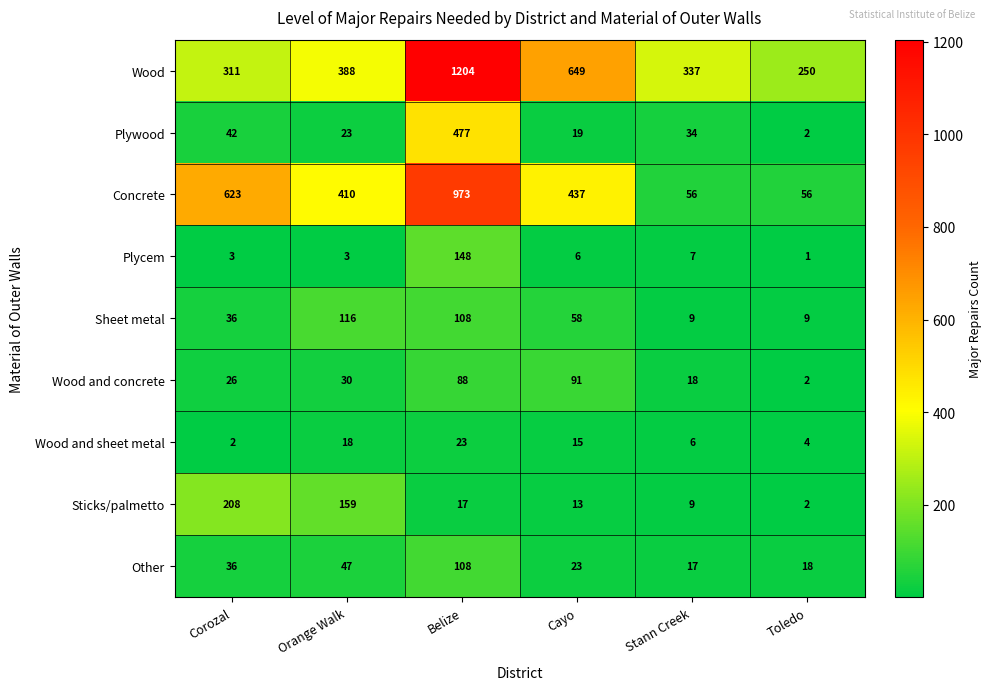

What is the total value across all series at Corozal?

1287